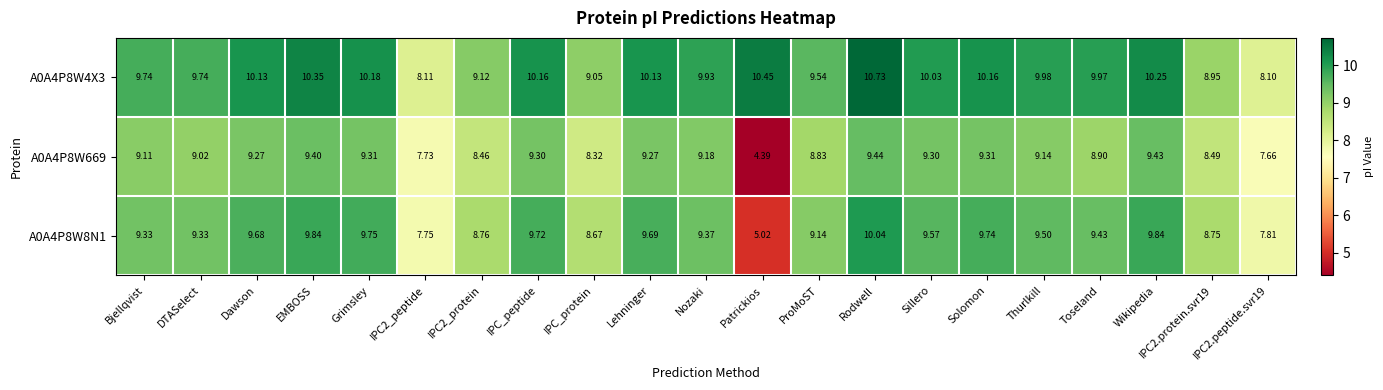

At which category is the sum across all series the highest?

Rodwell